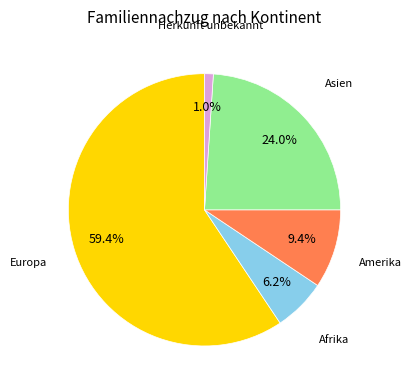

The Afrika slice represents 6% of the pie. True or false?

True